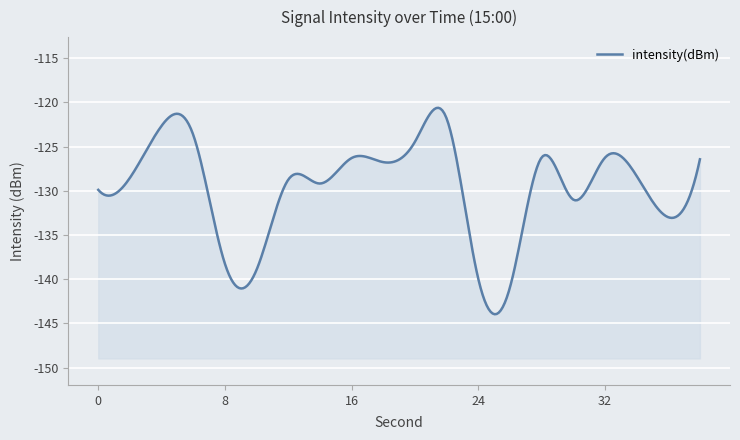

How many lines are shown in the chart?

1